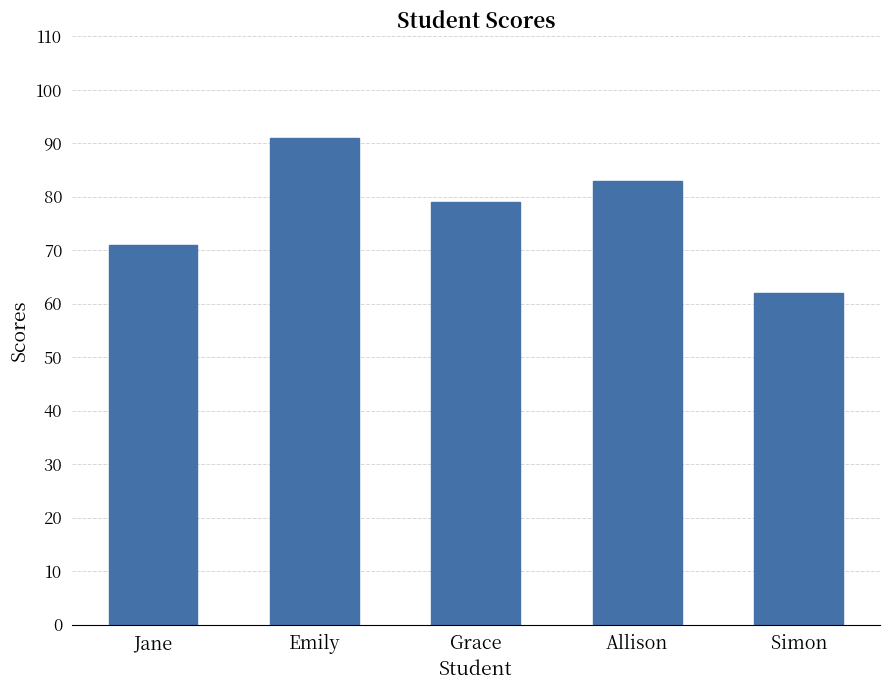

What is the label of the 2nd bar from the right?

Allison